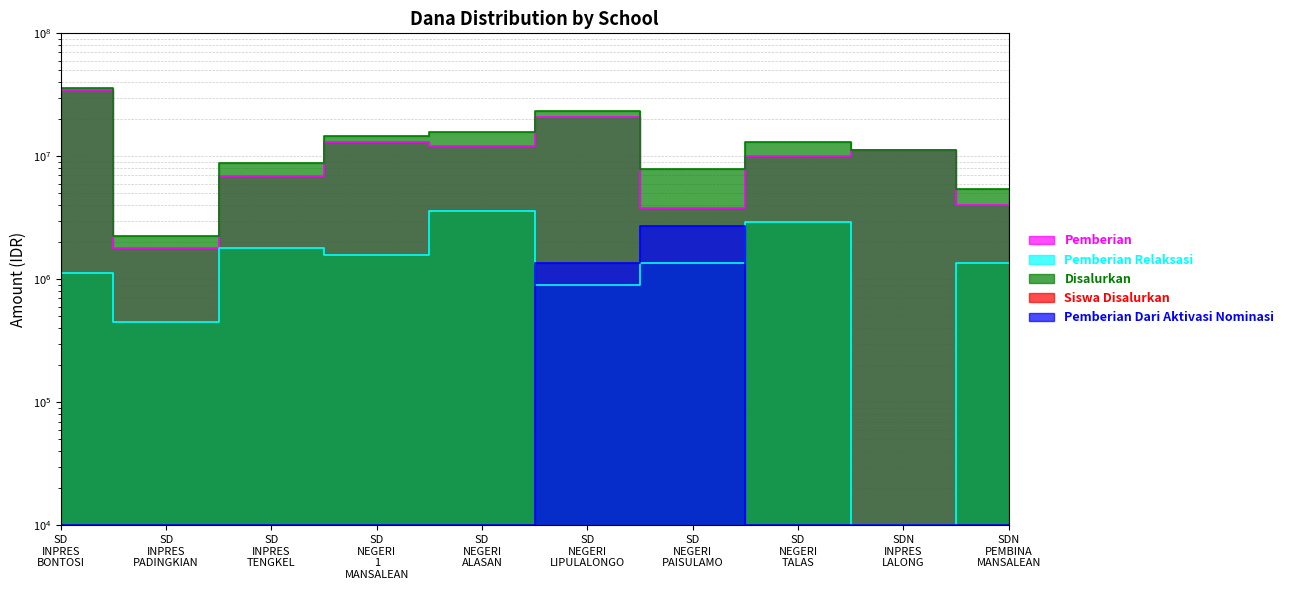

How many values in the Pemberian Dari Aktivasi Nominasi series exceed 10000?

2